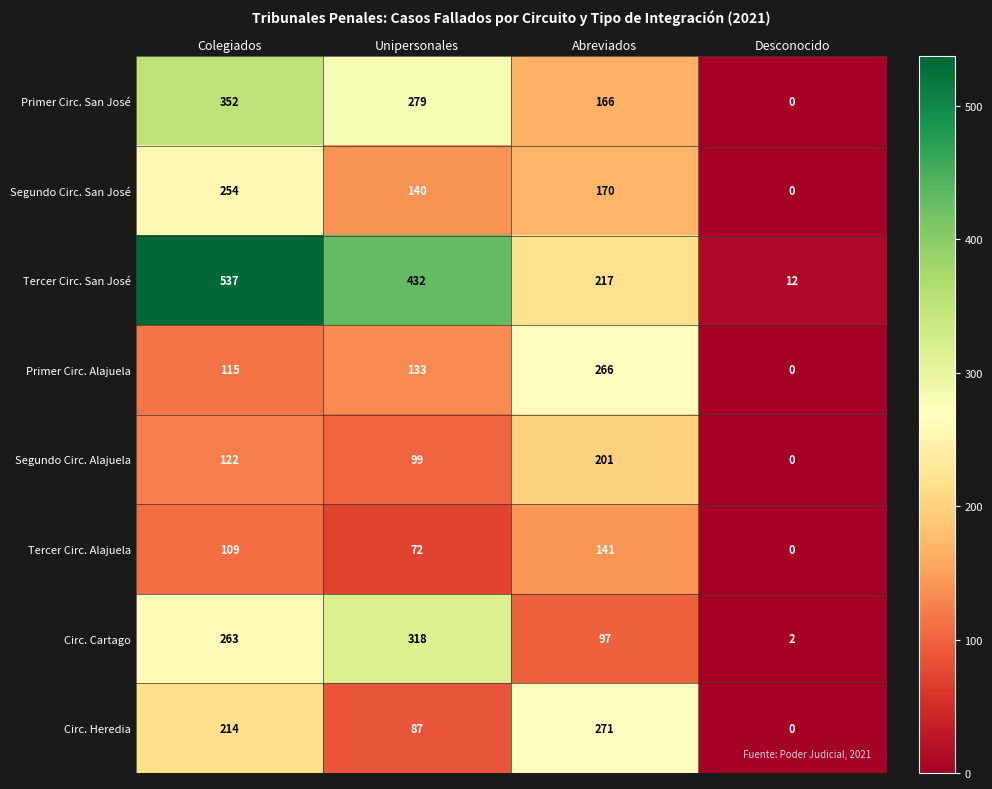

At which category does the chart reach its minimum across all series?

Desconocido